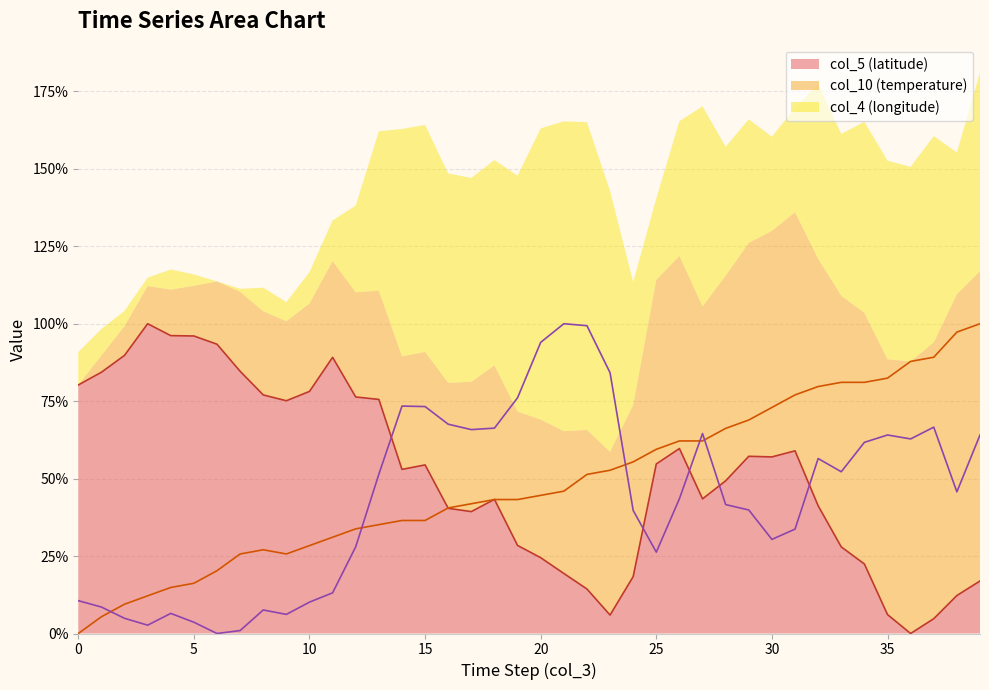

The value of col_5 (latitude) at 20 is 24.5. True or false?

True